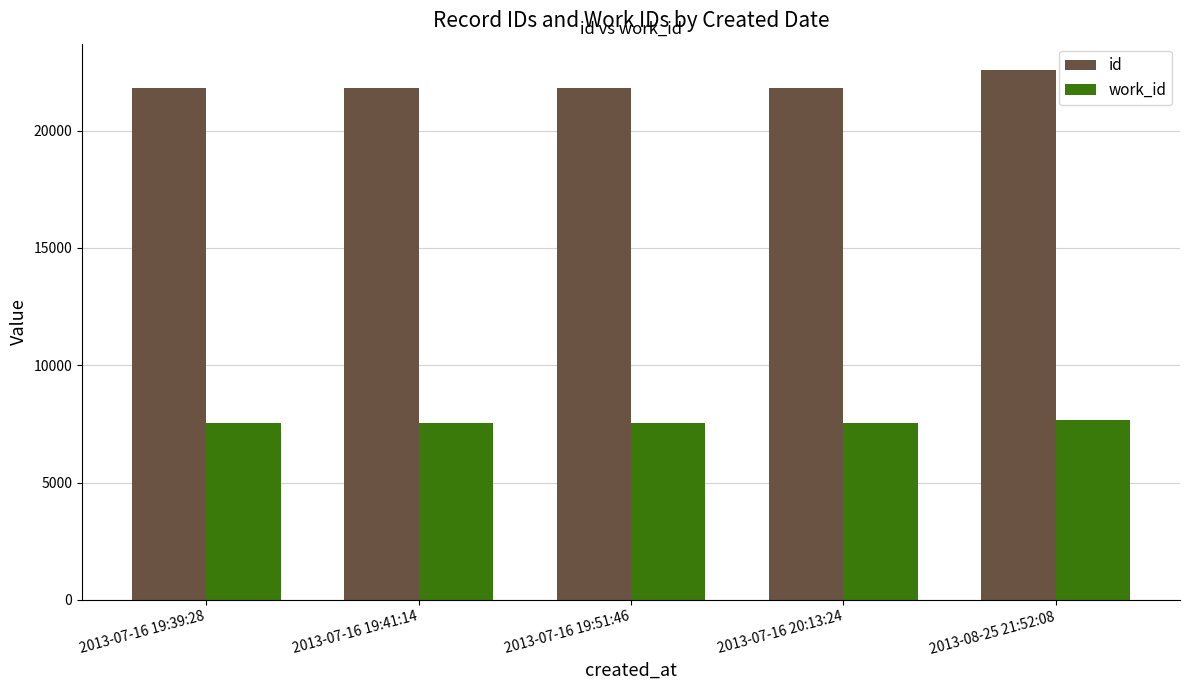

Are the bars horizontal?

No